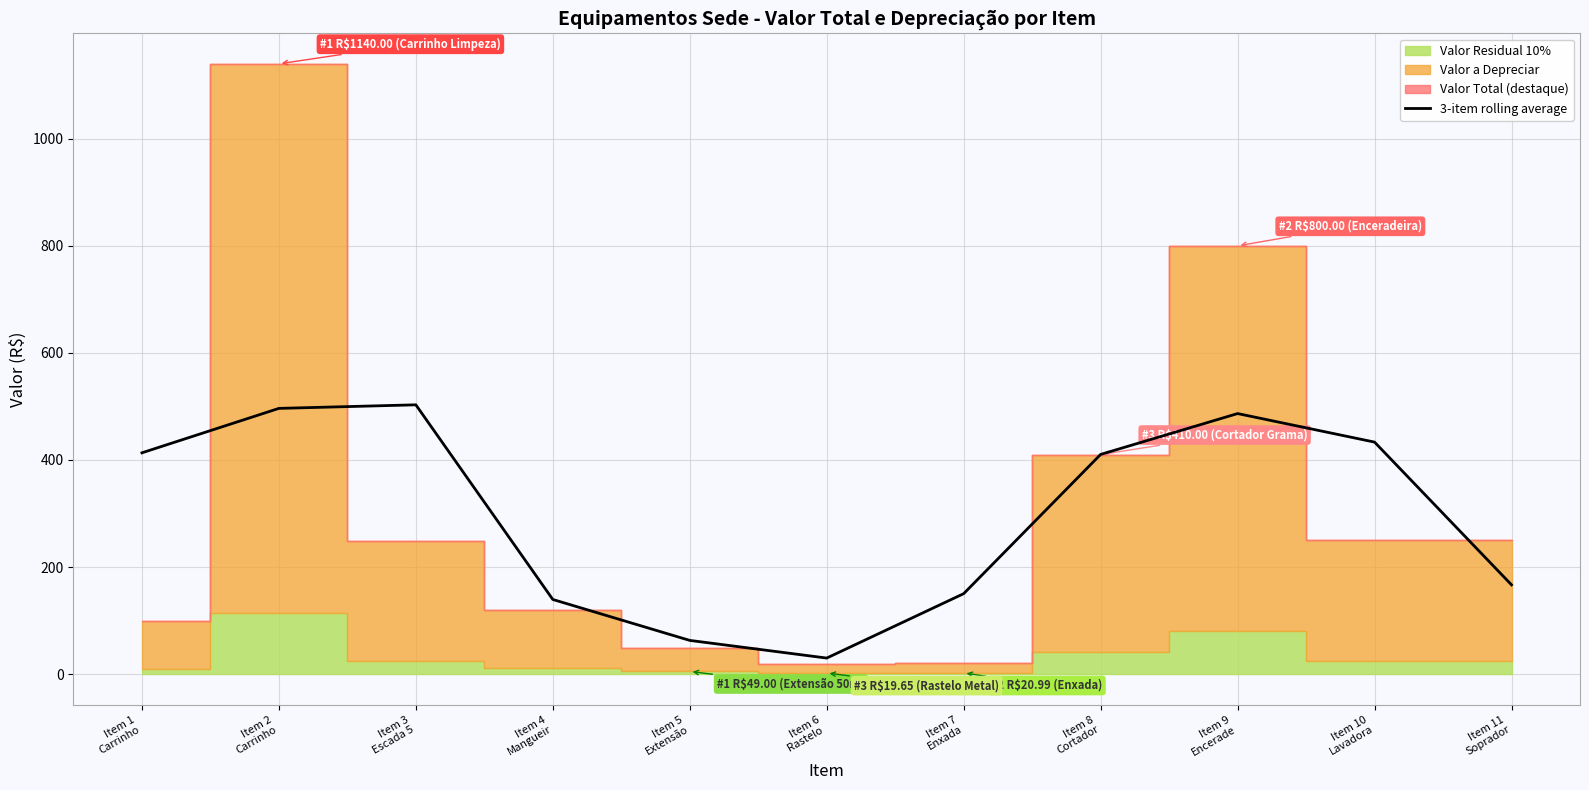

What is the difference between the second highest and second lowest values?

433.4